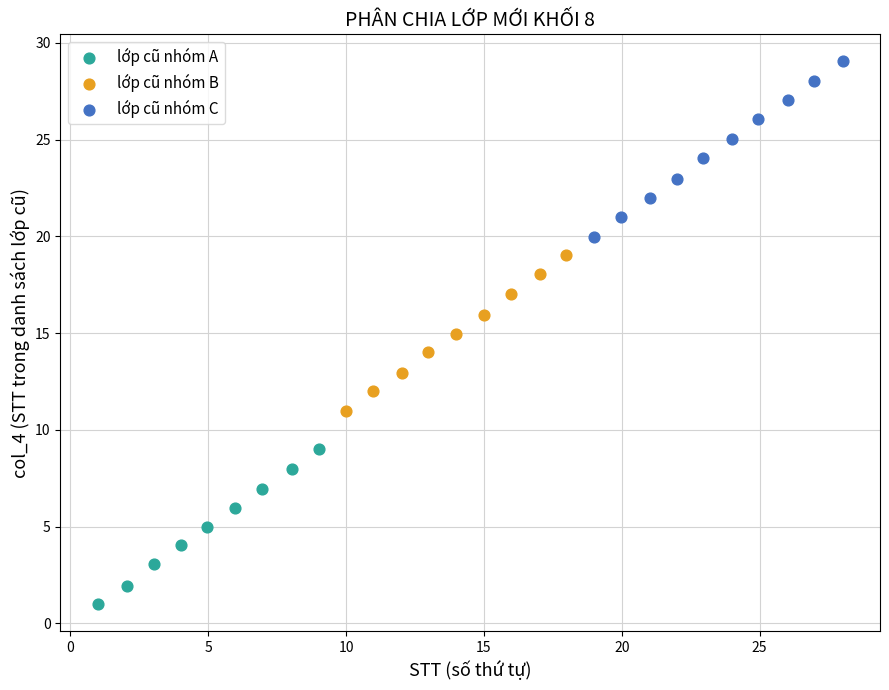

Which series reaches the maximum Y coordinate?

lớp cũ nhóm C